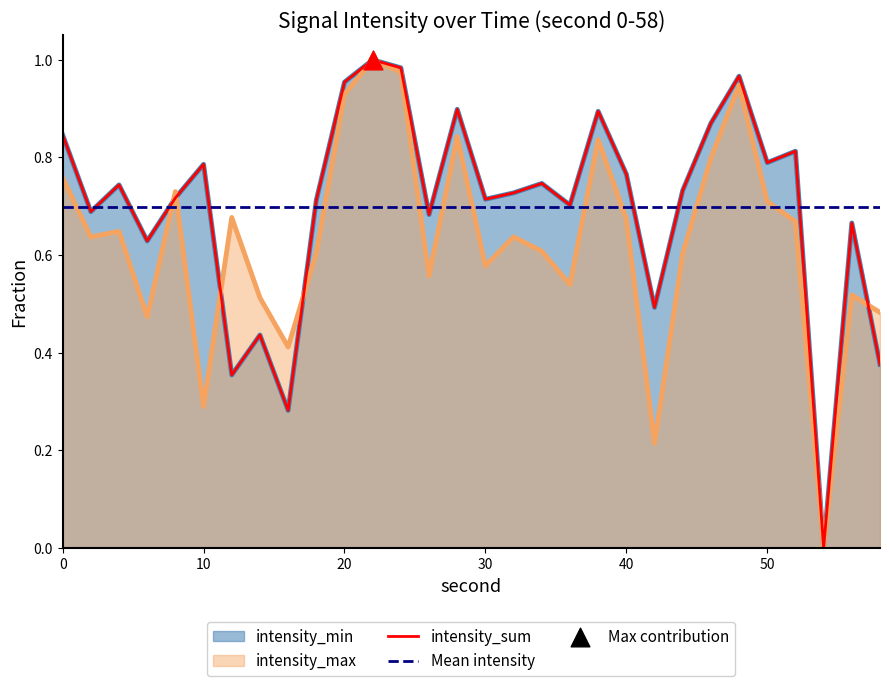

Which series has the largest total across all categories?

intensity_min